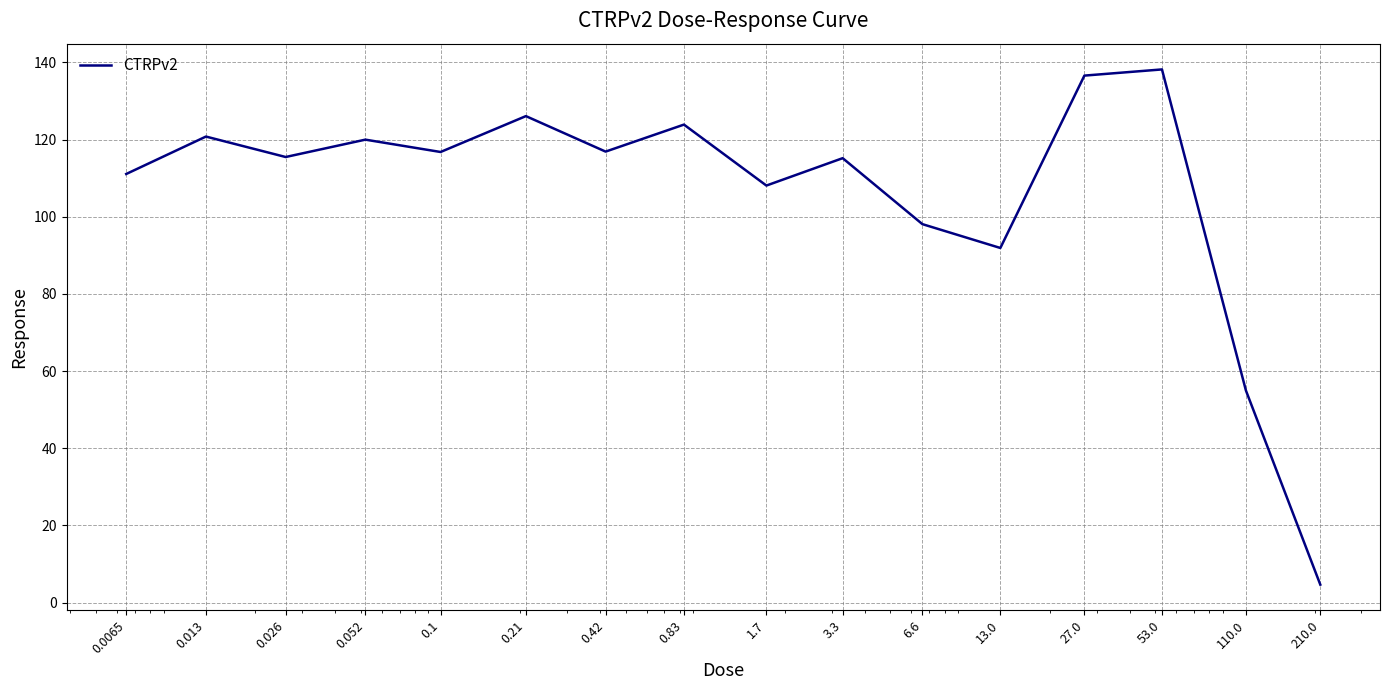

What is the maximum value shown in the chart?

138.2